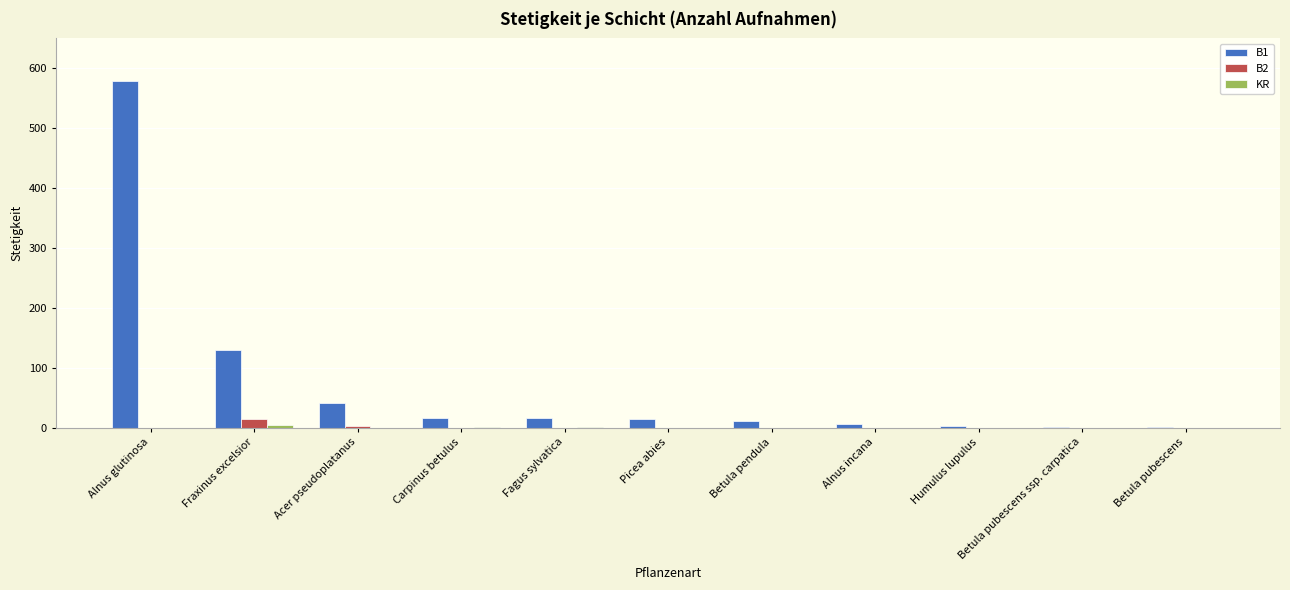

The value of B1 at Picea abies is 14. True or false?

True